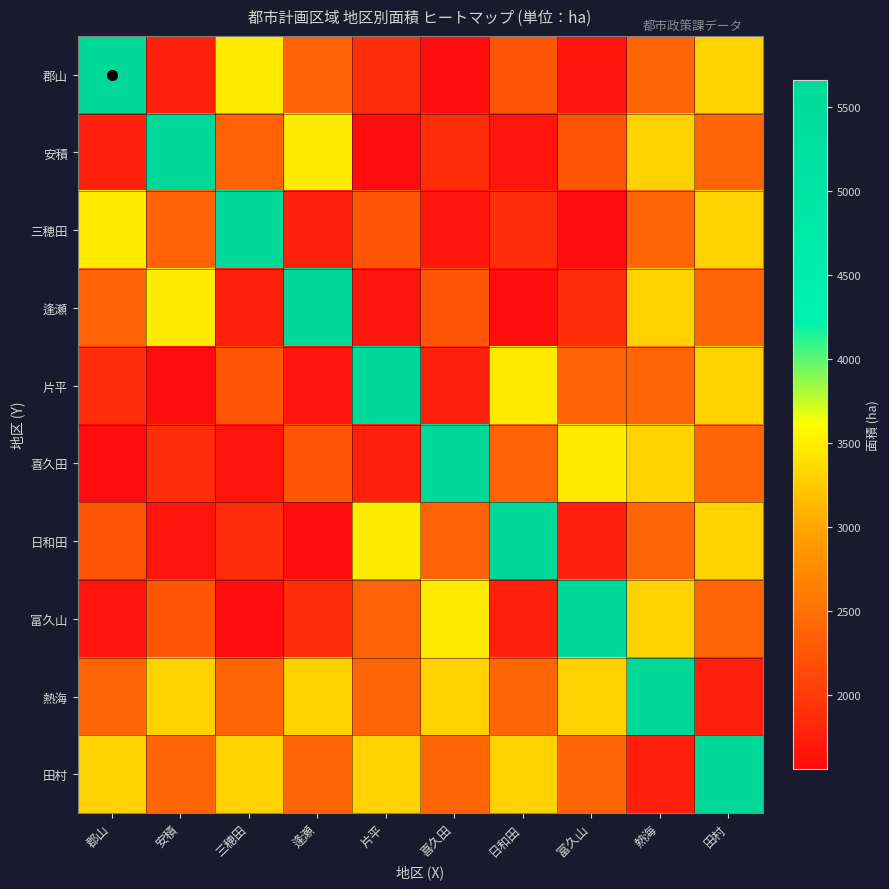

Rank the series by their maximum value, from highest to lowest.

郡山, 安積, 三穂田, 逢瀬, 片平, 喜久田, 日和田, 富久山, 熱海, 田村